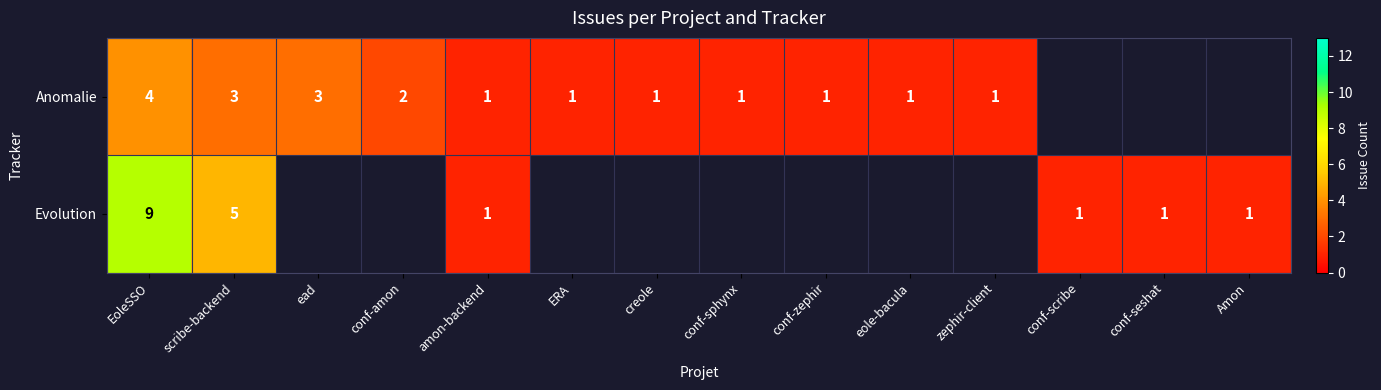

True or false: Anomalie has a value of 2 at scribe-backend.

False